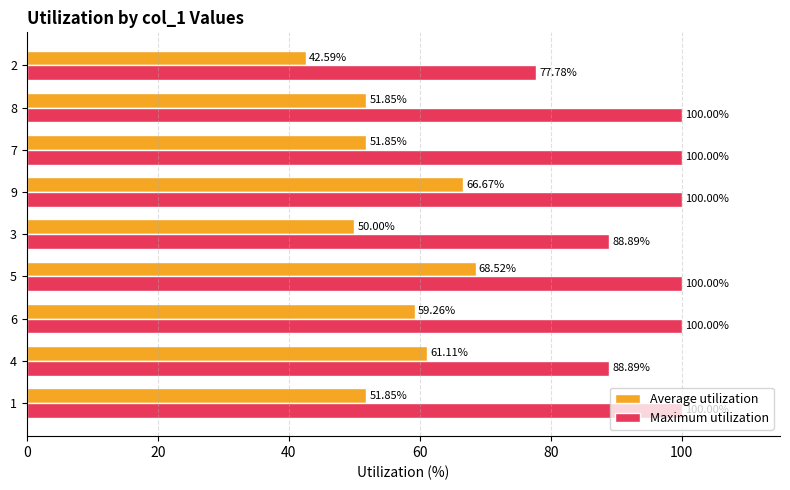

List the series in order of their overall mean, highest first.

Maximum utilization, Average utilization